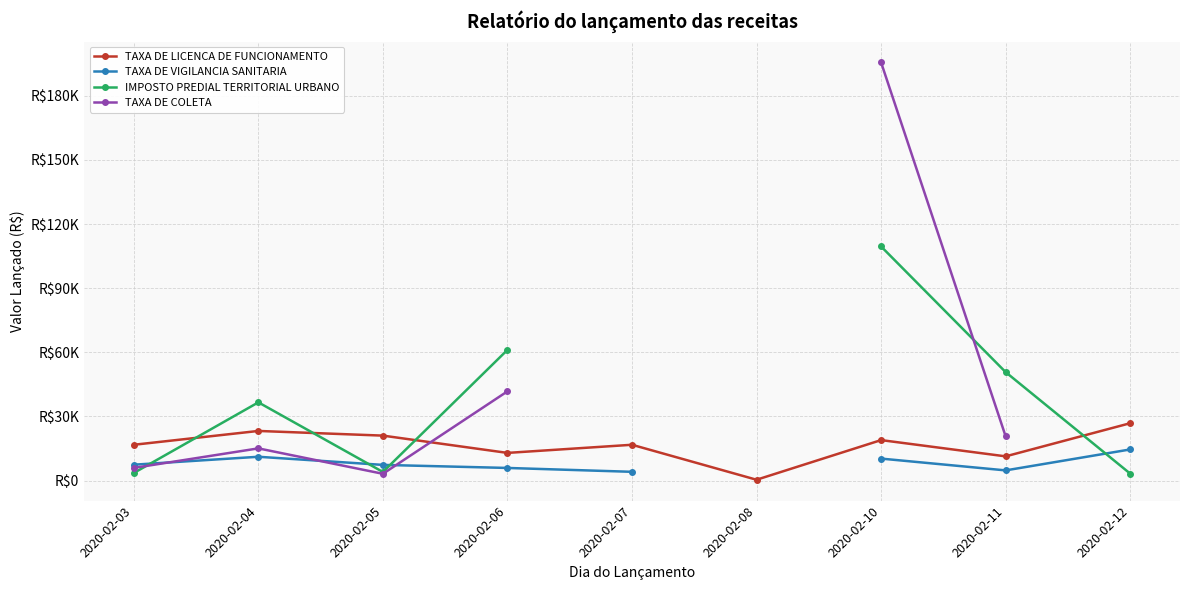

At 2020-02-05, list the series in order from smallest to largest.

TAXA DE COLETA, IMPOSTO PREDIAL TERRITORIAL URBANO, TAXA DE VIGILANCIA SANITARIA, TAXA DE LICENCA DE FUNCIONAMENTO